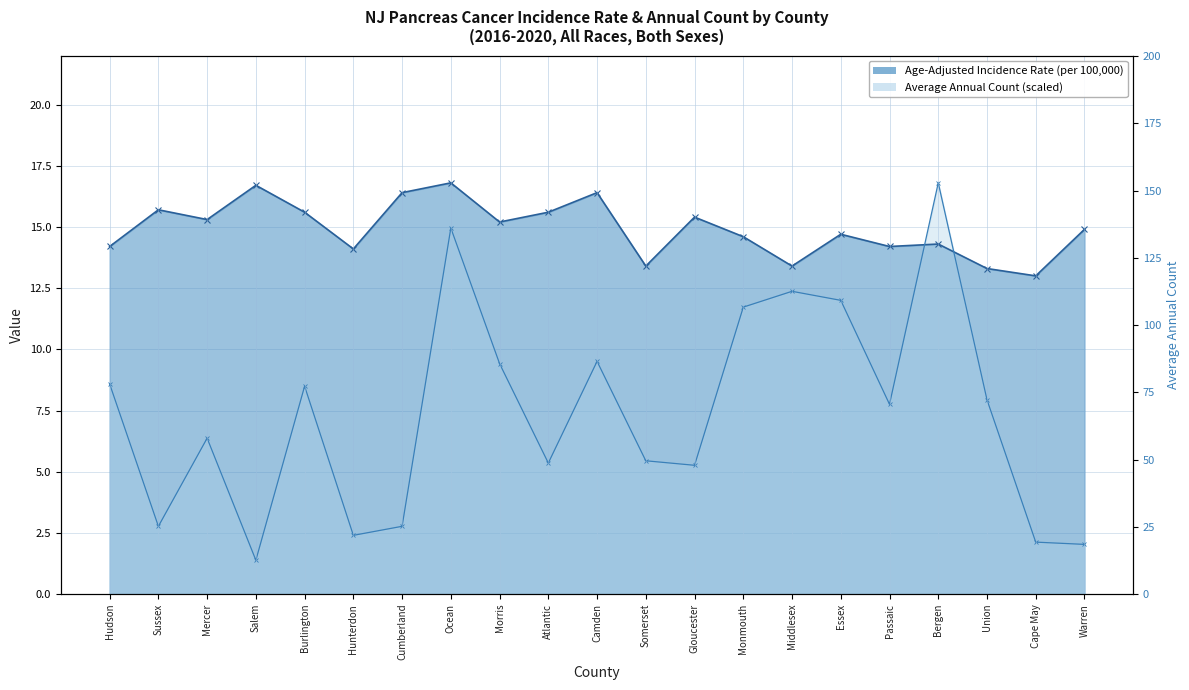

Reading right to left, what are all the values shown in this chart?

Age-Adjusted Incidence Rate: 14.9	13.0	13.3	14.3	14.2	14.7	13.4	14.6	15.4	13.4	16.4	15.6	15.2	16.8	16.4	14.1	15.6	16.7	15.3	15.7	14.2
Average Annual Count: 2.0	2.1	7.9	16.8	7.8	12.0	12.4	11.7	5.3	5.4	9.5	5.4	9.4	15.0	2.8	2.4	8.5	1.4	6.4	2.8	8.6